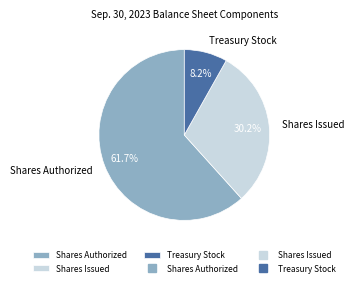

Is there any slice that represents more than half of the pie?

Yes